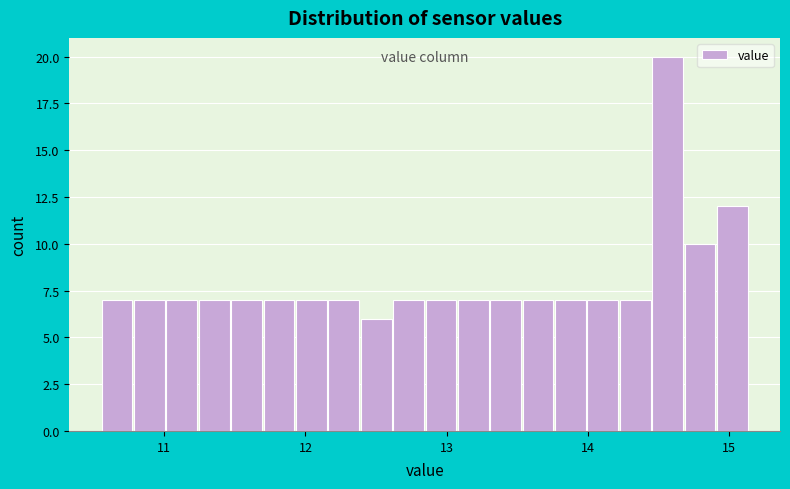

Read against the x-axis, roughly where is the centre of the tallest bar?

14.6